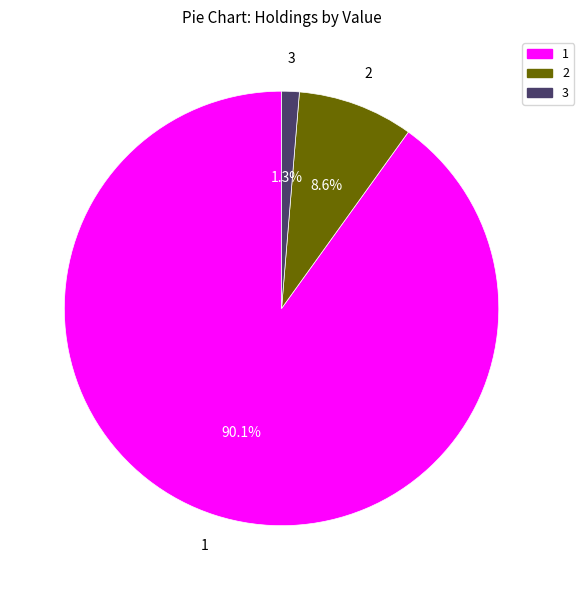

What is the majority slice?

1